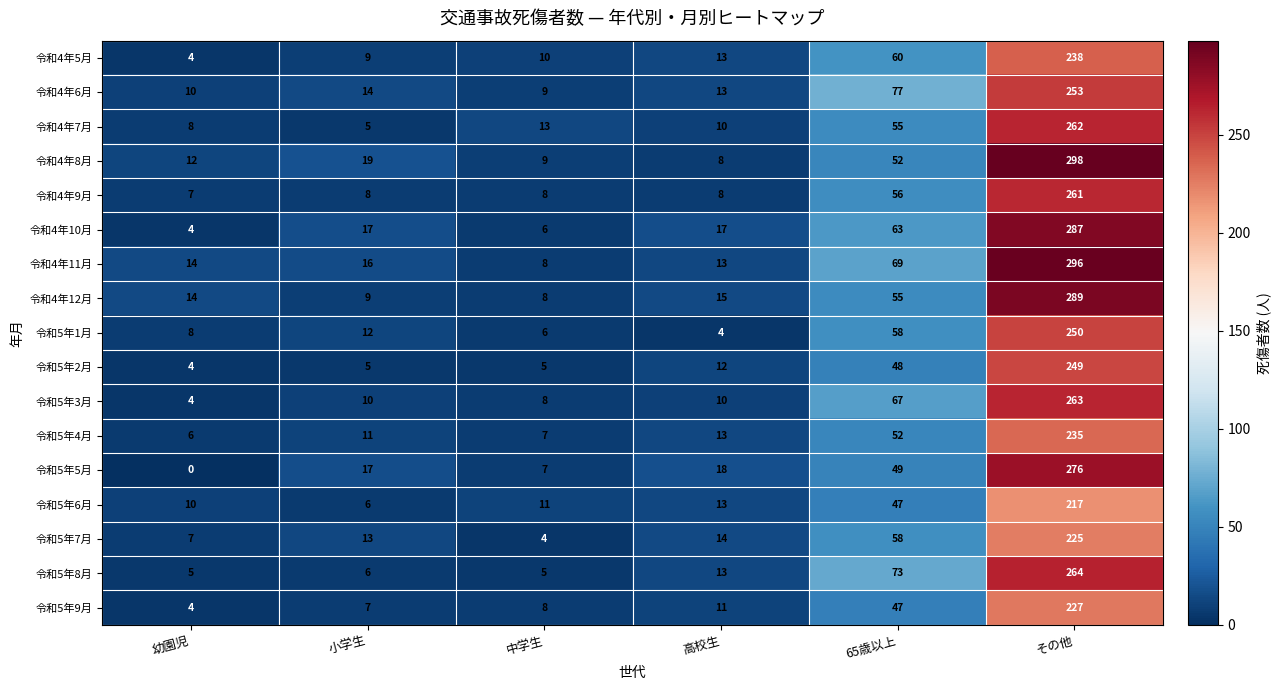

Which series has the widest spread of values?

令和4年8月